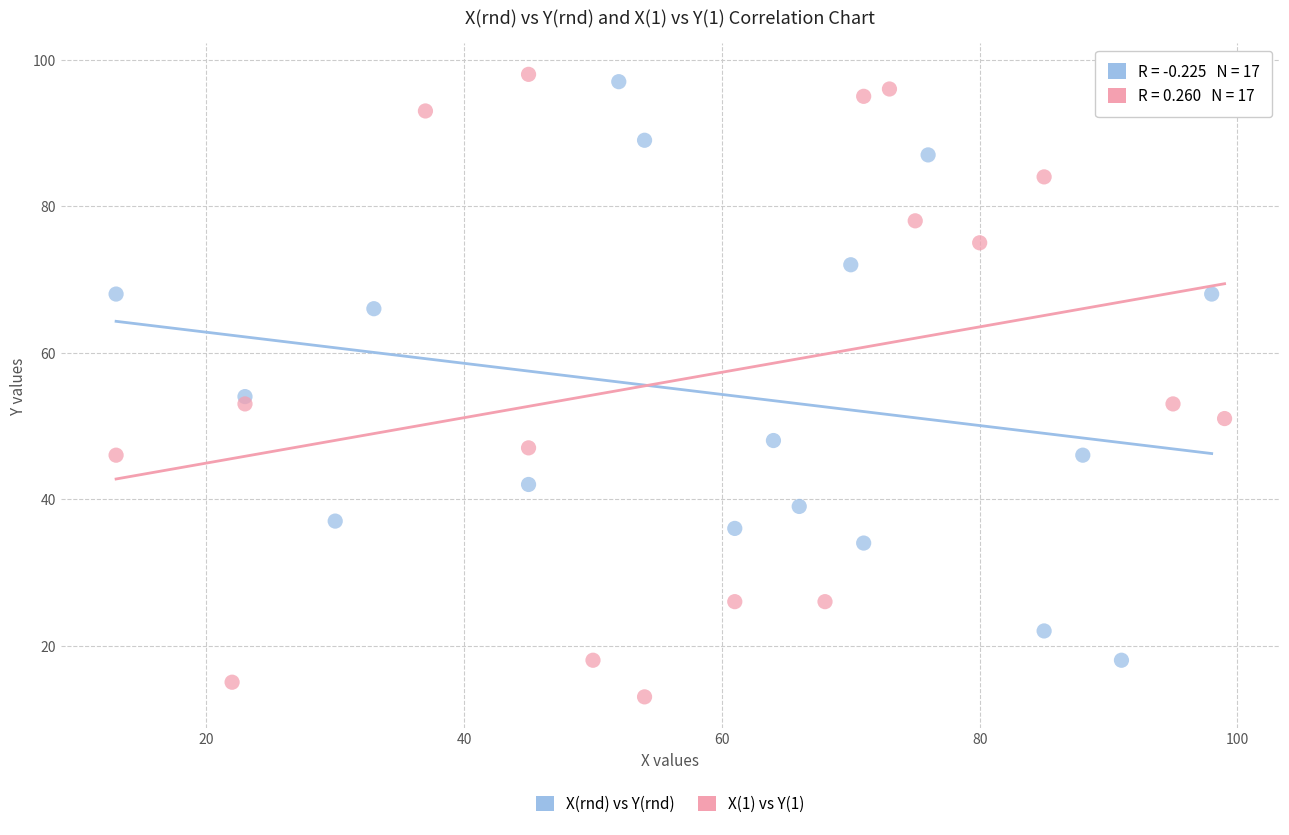

What are all the series names shown in the legend?

X(rnd) vs Y(rnd), X(1) vs Y(1)